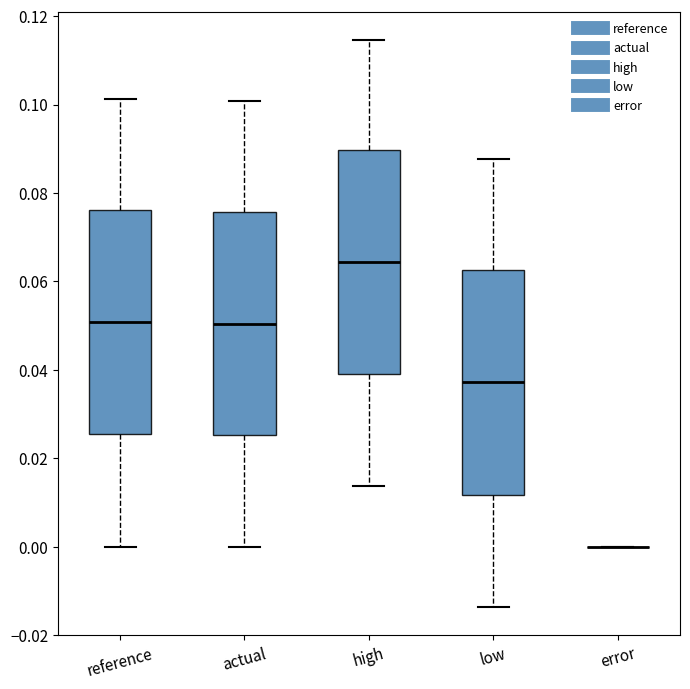

Reading left to right, read every box against the y-axis: the position of its median line, the range the box covers, and the ends of its whiskers. The values are not printed on the chart, so give them approximately, as read against the axis.

reference: median 0.050, box 0.026 to 0.076, whiskers 0.000 to 0.102
actual: median 0.050, box 0.026 to 0.076, whiskers 0.000 to 0.100
high: median 0.064, box 0.040 to 0.090, whiskers 0.014 to 0.114
low: median 0.038, box 0.012 to 0.062, whiskers -0.014 to 0.088
error: box collapsed to a line at 0.000, whiskers 0.000 to 0.000